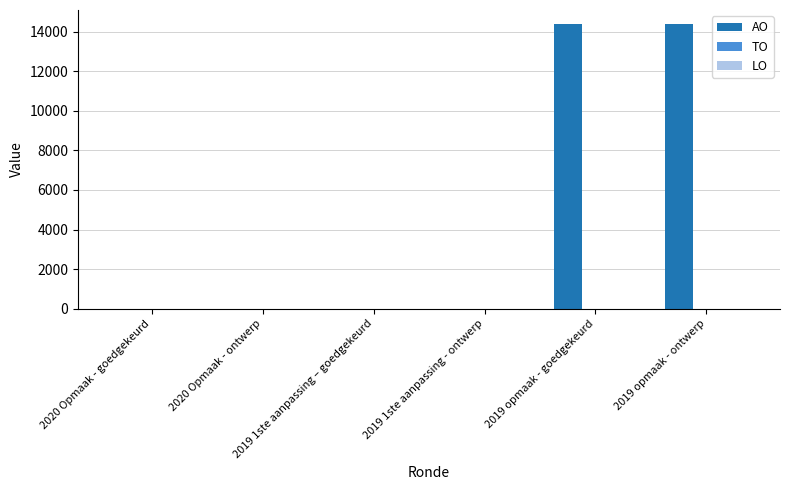

What is the maximum value shown in the chart?

14370